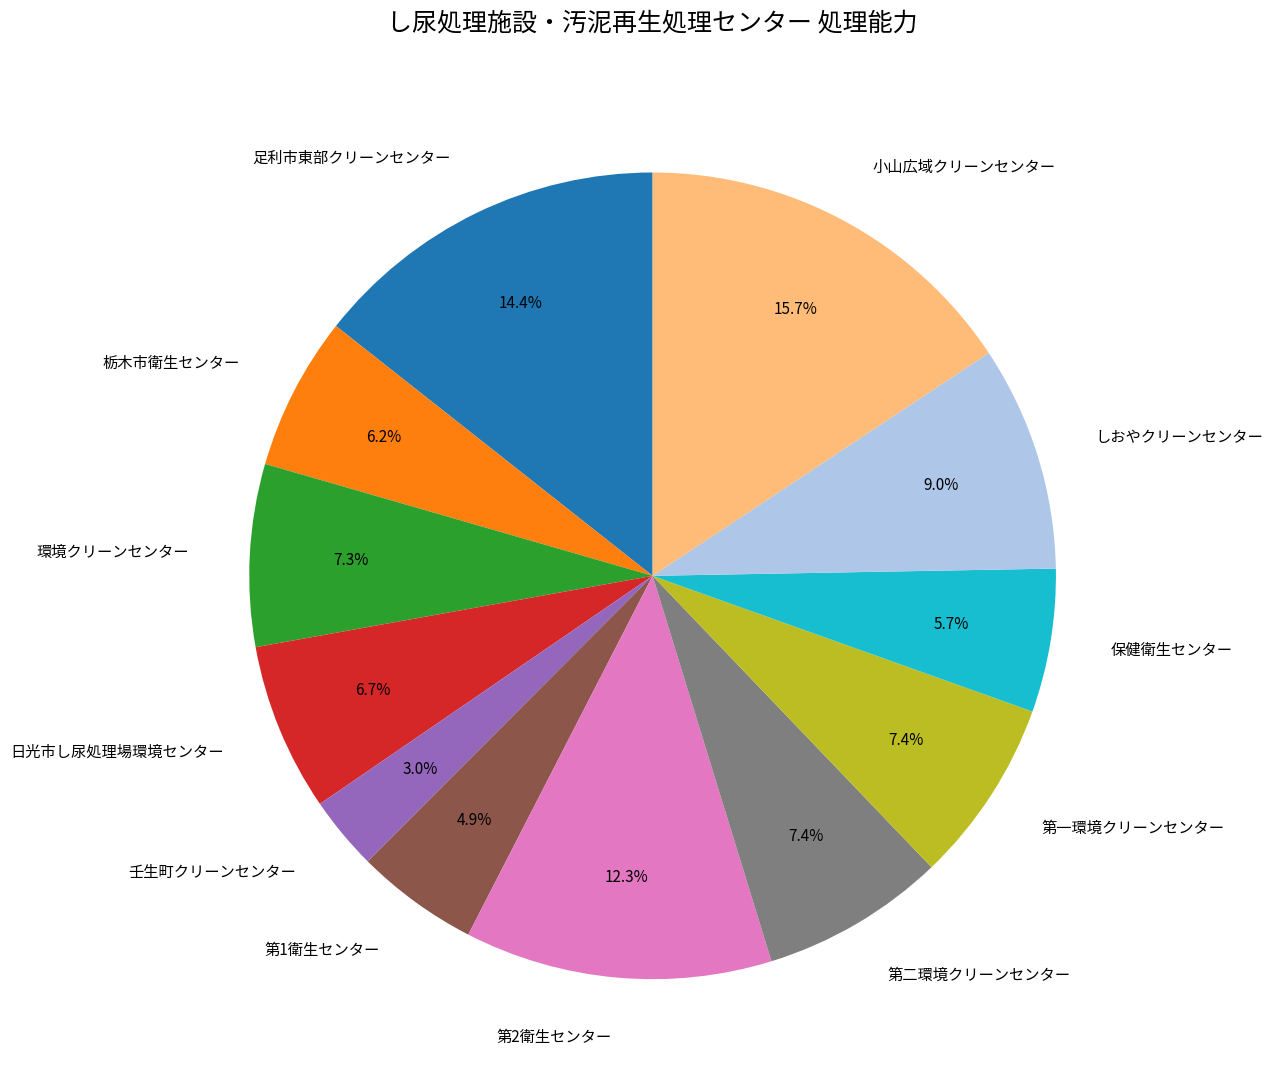

The 第二環境クリーンセンター slice represents 13% of the pie. True or false?

False